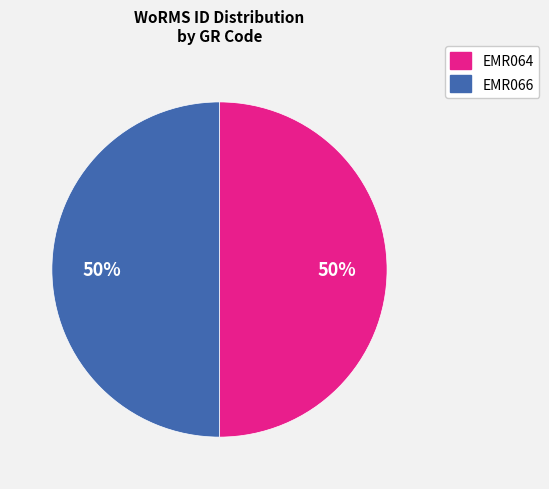

What percentage is the EMR064 slice, to the nearest percent?

50%